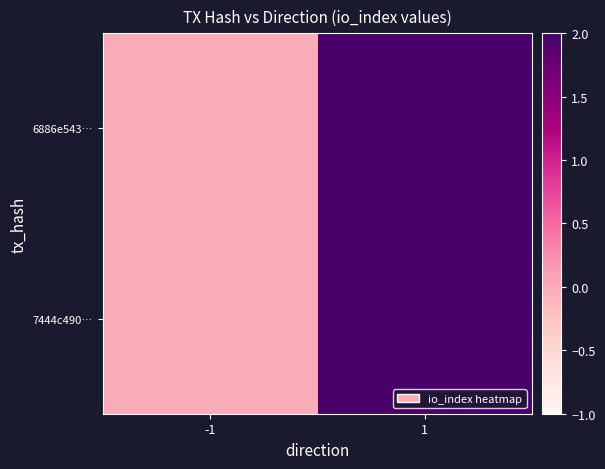

Rank the series by their maximum value, from lowest to highest.

6886e543…, 7444c490…